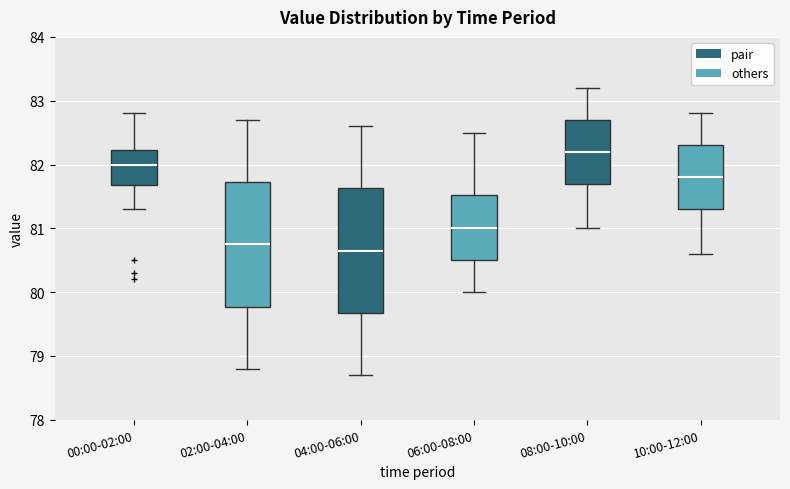

Reading left to right, transcribe this box plot: for each box, give where its median line is, the range the box spans, and where its two whiskers end, as read against the y-axis. The values are not printed on the chart, so give them approximately, as read against the axis.

00:00-02:00: median 82.0, box 81.7 to 82.2, whiskers 81.3 to 82.8
02:00-04:00: median 80.8, box 79.8 to 81.7, whiskers 78.8 to 82.7
04:00-06:00: median 80.7, box 79.7 to 81.6, whiskers 78.7 to 82.6
06:00-08:00: median 81.0, box 80.5 to 81.5, whiskers 80.0 to 82.5
08:00-10:00: median 82.2, box 81.7 to 82.7, whiskers 81.0 to 83.2
10:00-12:00: median 81.8, box 81.3 to 82.3, whiskers 80.6 to 82.8